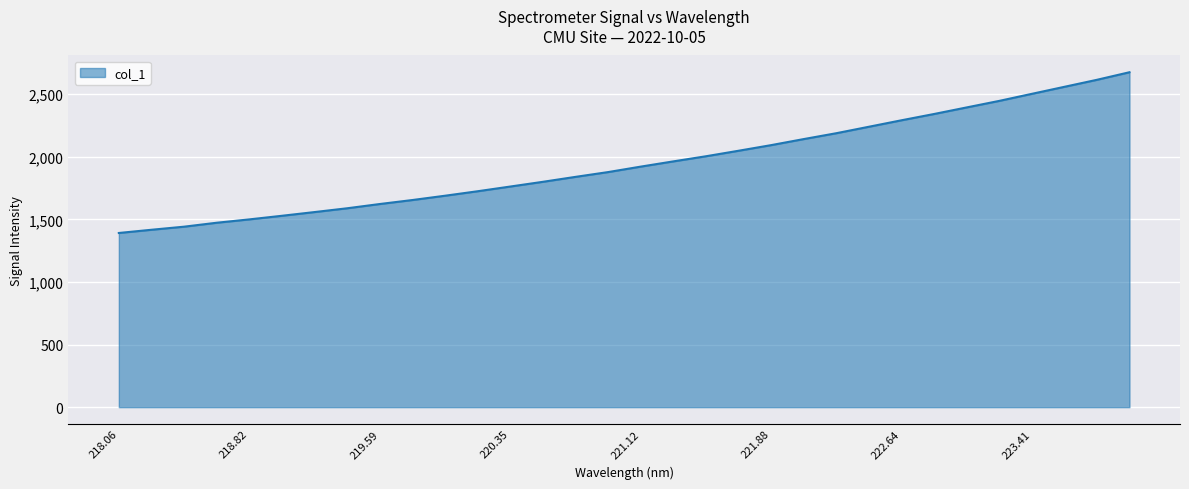

What is the greatest value displayed?

2675.6